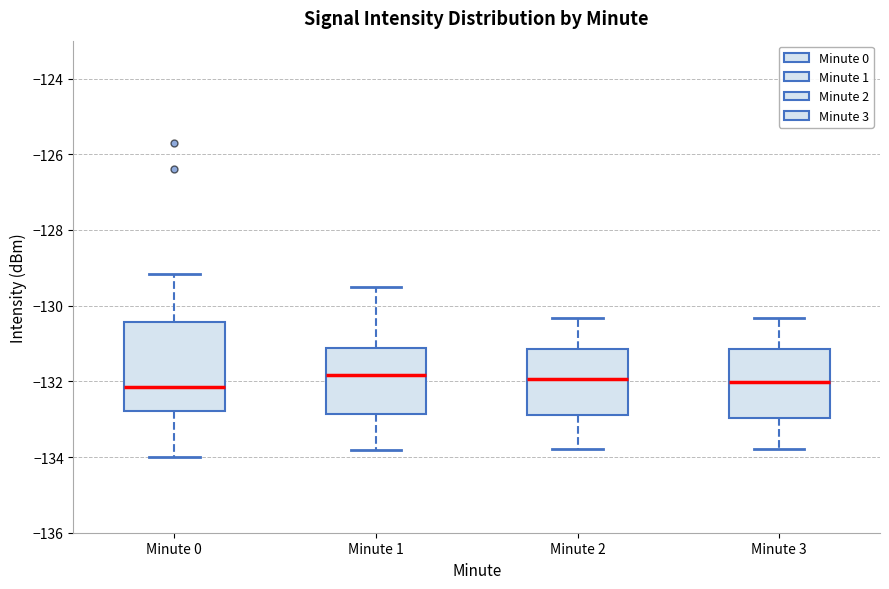

Reading left to right, transcribe this box plot: for each box, give where its median line is, the range the box spans, and where its two whiskers end, as read against the y-axis. The values are not printed on the chart, so give them approximately, as read against the axis.

Minute 0: median -132.2, box -132.8 to -130.4, whiskers -134.0 to -129.2
Minute 1: median -131.8, box -132.8 to -131.2, whiskers -133.8 to -129.4
Minute 2: median -132.0, box -132.8 to -131.2, whiskers -133.8 to -130.4
Minute 3: median -132.0, box -133.0 to -131.2, whiskers -133.8 to -130.4